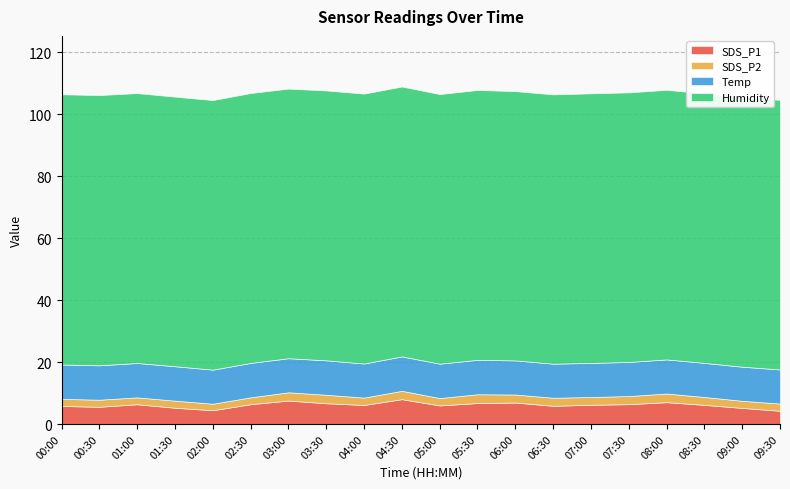

Is it true that SDS_P2 equals 4.0 at 09:30?

False